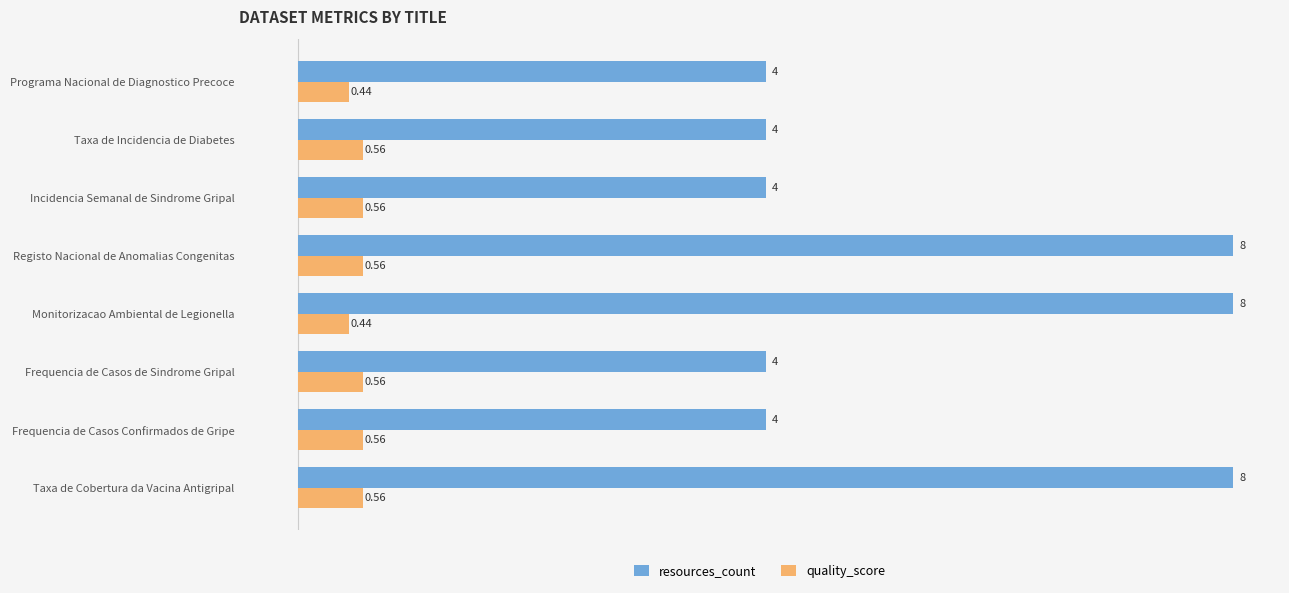

Is the value of quality_score at Monitorizacao Ambiental de Legionella greater than the value of resources_count at Frequencia de Casos de Sindrome Gripal?

No